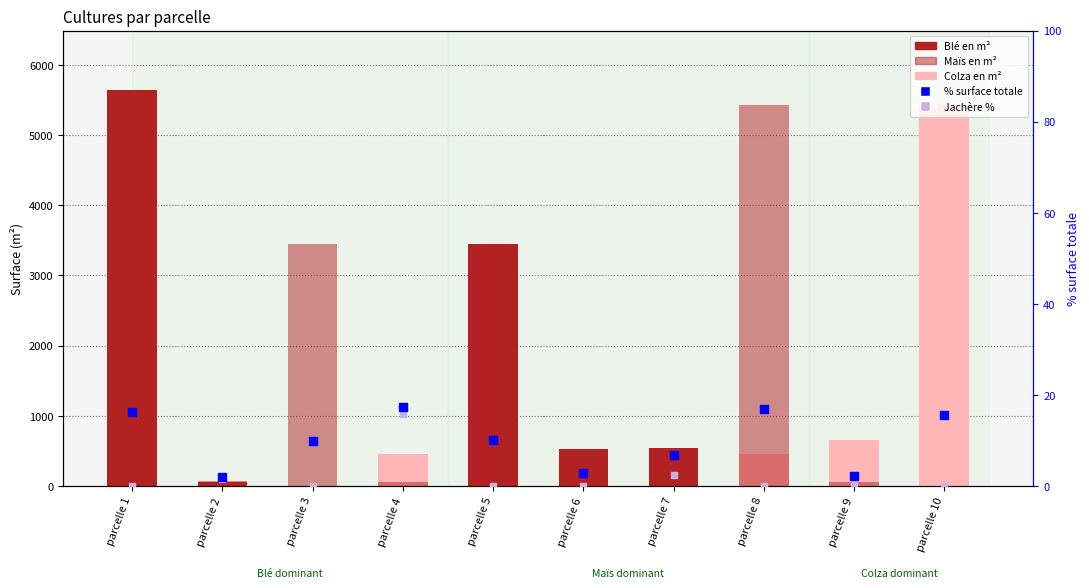

Is the value of Maïs en m² at parcelle 7 greater than the value of % surface totale at parcelle 4?

Yes